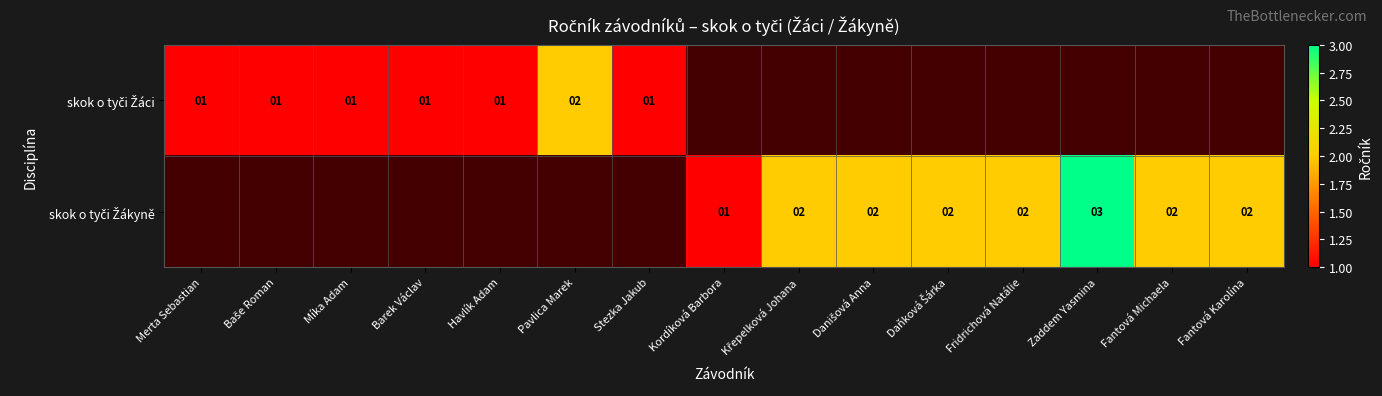

Which category has the lowest value across all series?

Merta Sebastian